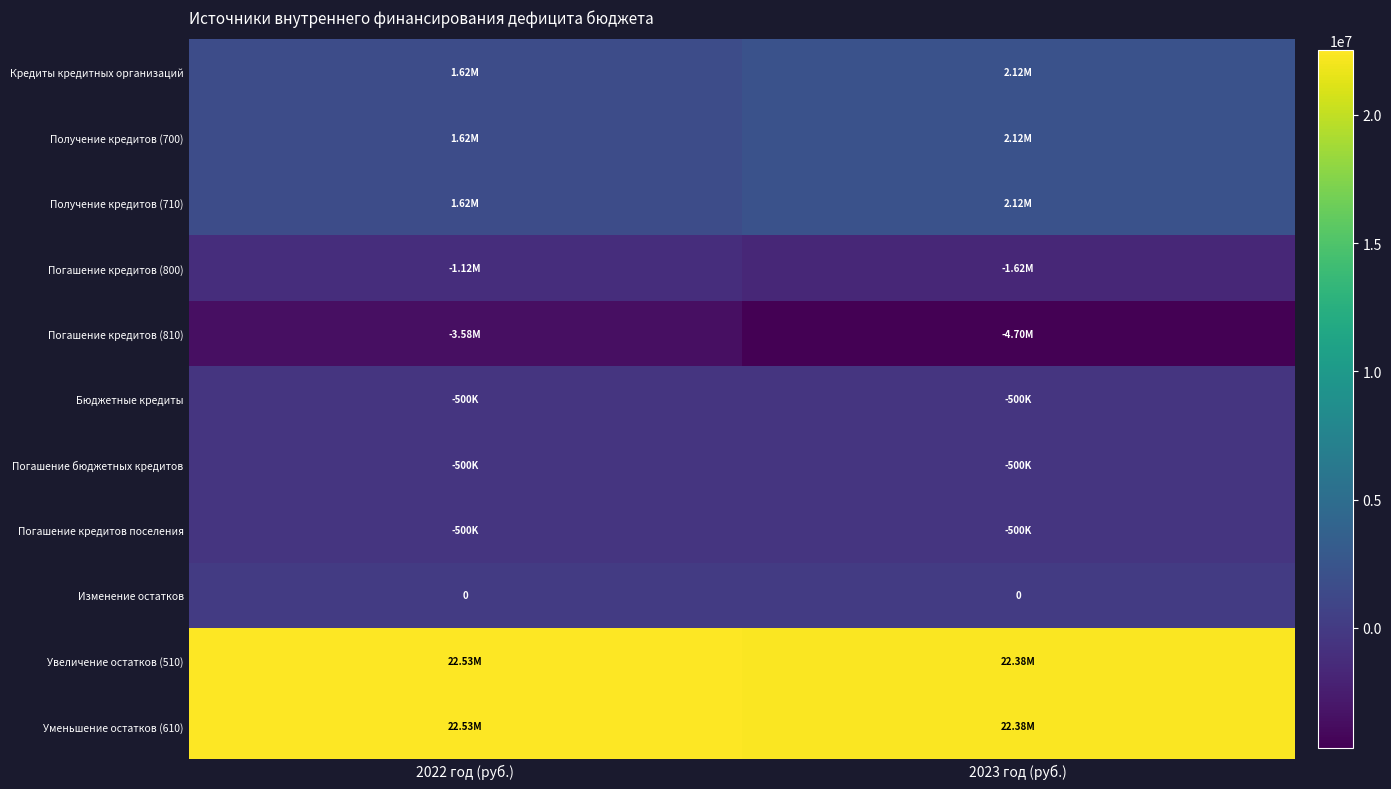

What is the sum of all Получение кредитов (700) values?

3750000.0